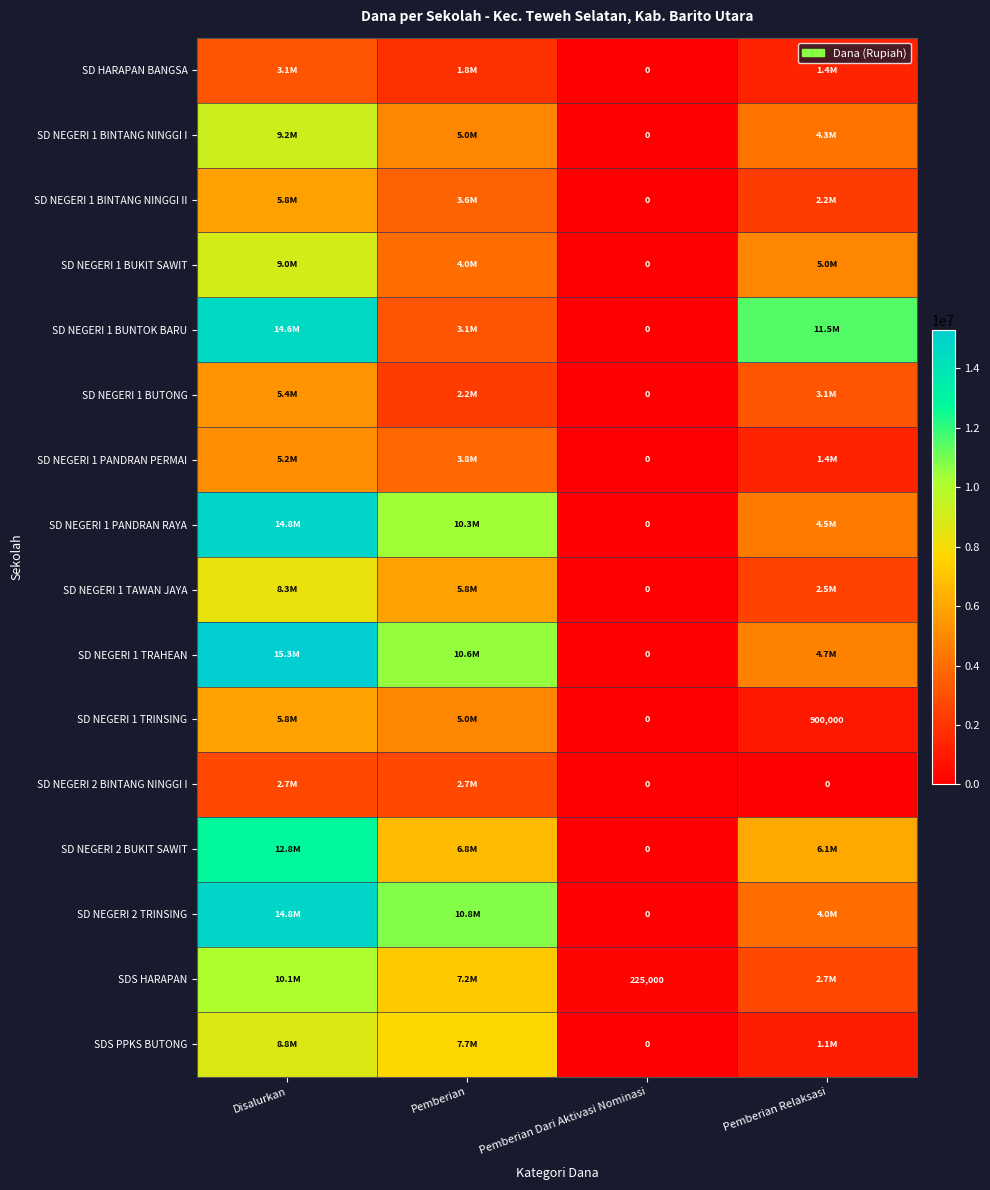

What is the maximum value shown in the chart?

15300000